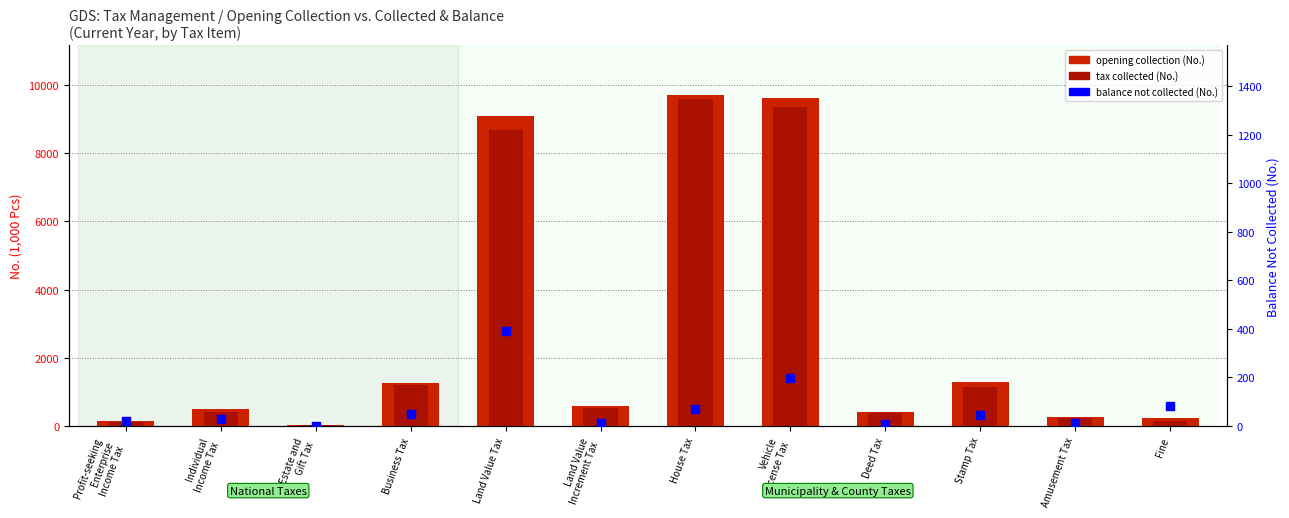

Which series has the widest spread of Y values?

opening collection (No.)